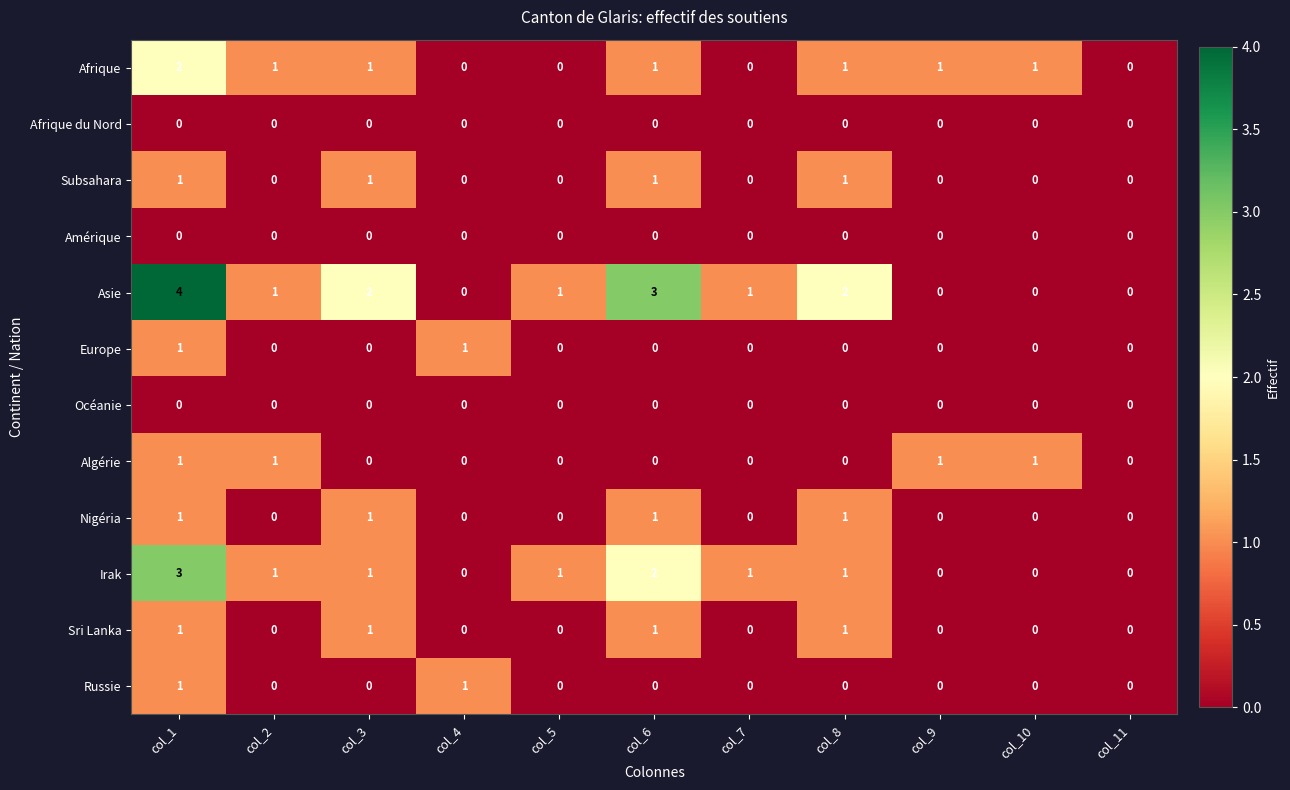

What is the maximum value shown in the chart?

4